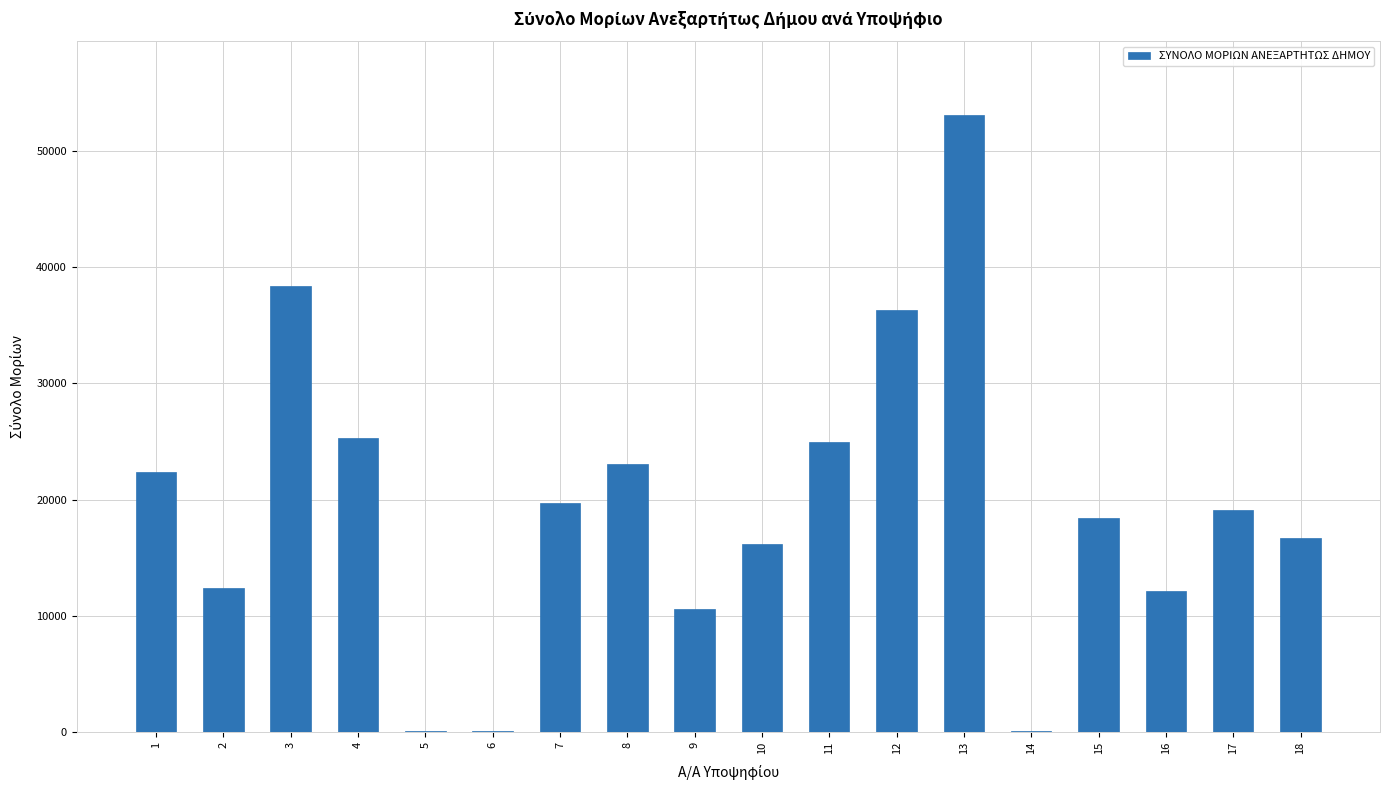

The value at 18 is 4454.2. True or false?

False